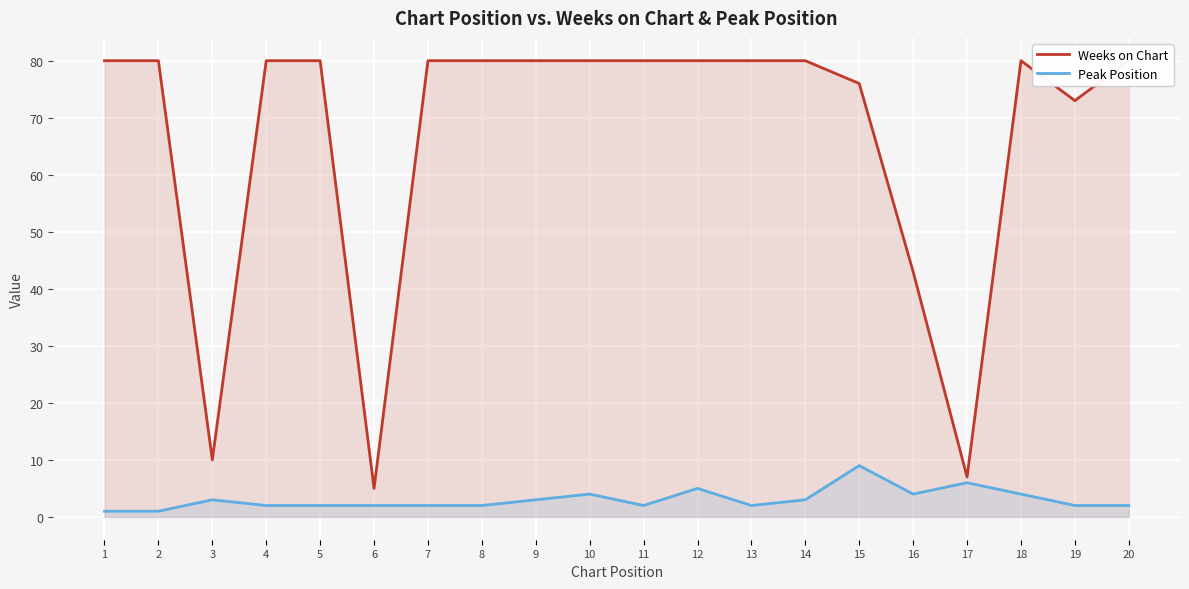

Which series changed the most between 11 and 15?

Peak Position